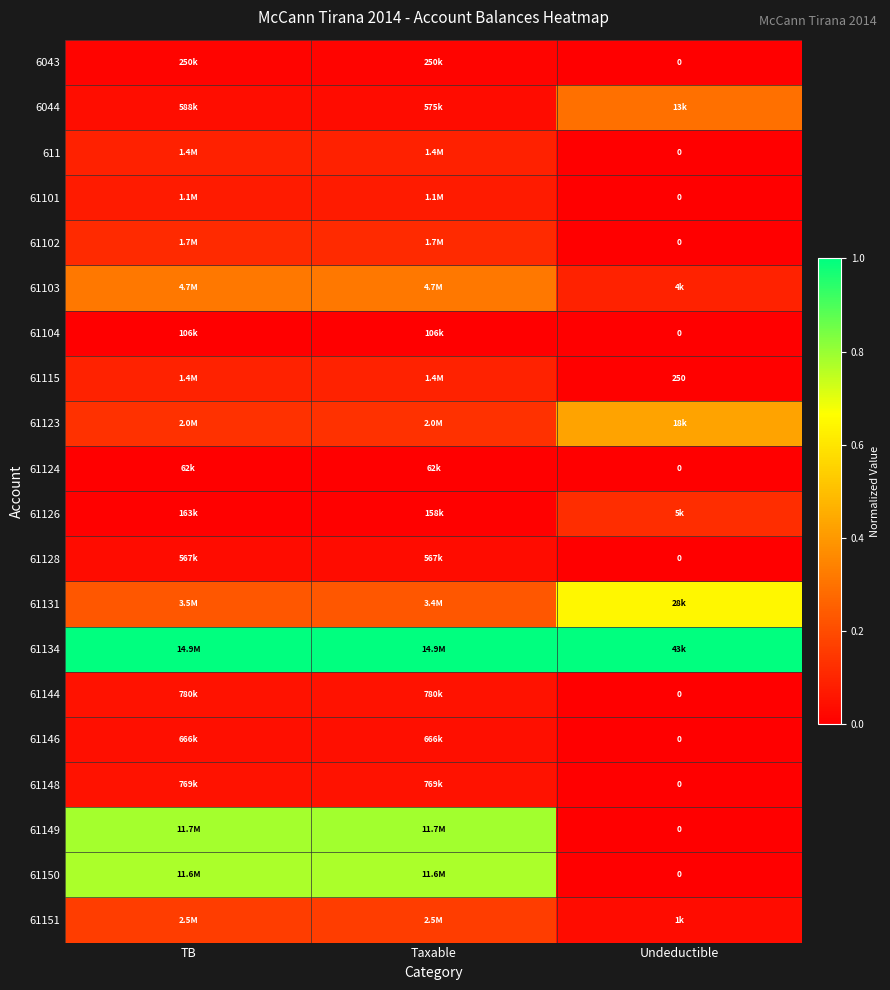

Rank the categories by 61124 value from highest to lowest.

TB, Taxable, Undeductible